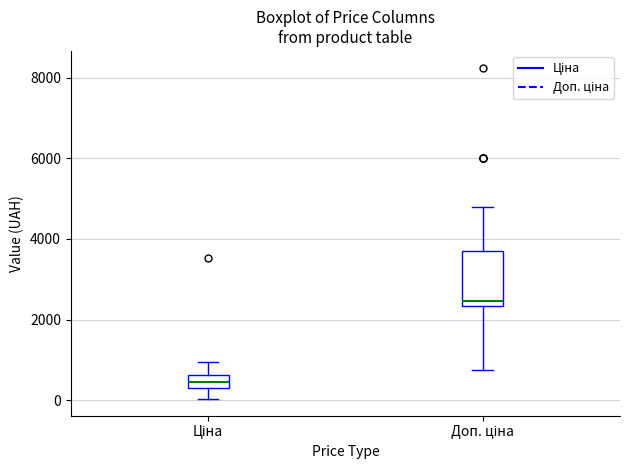

Which box has the lowest median line?

Ціна